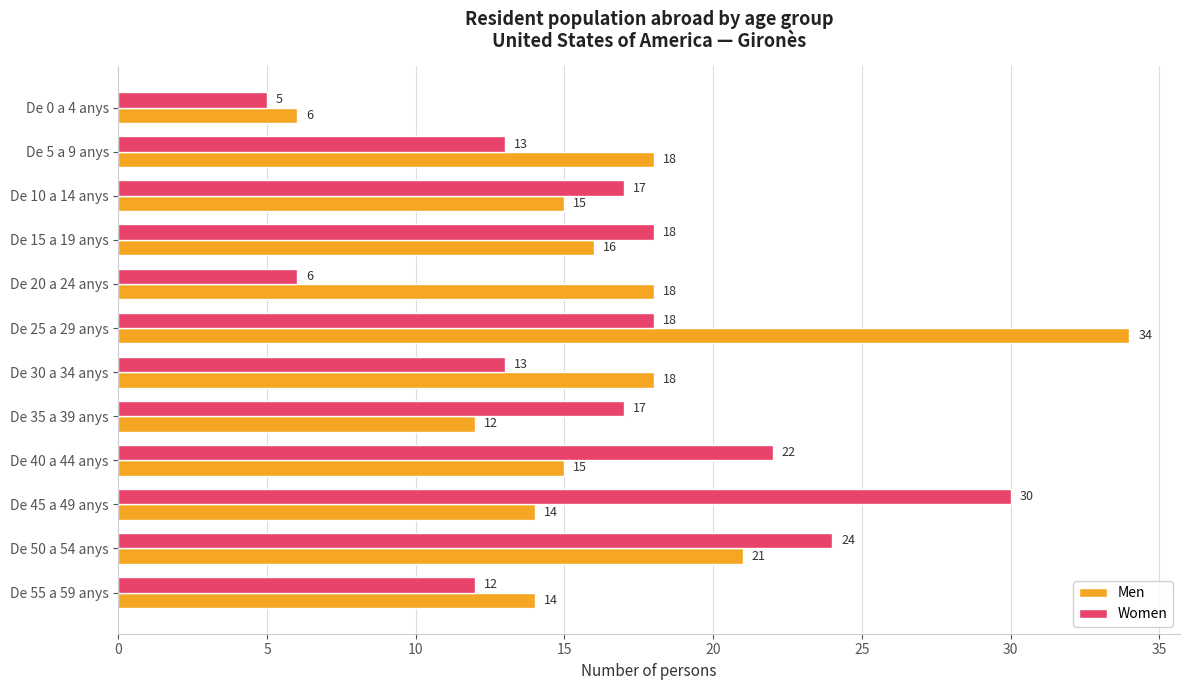

What is the average value of the Women series?

16